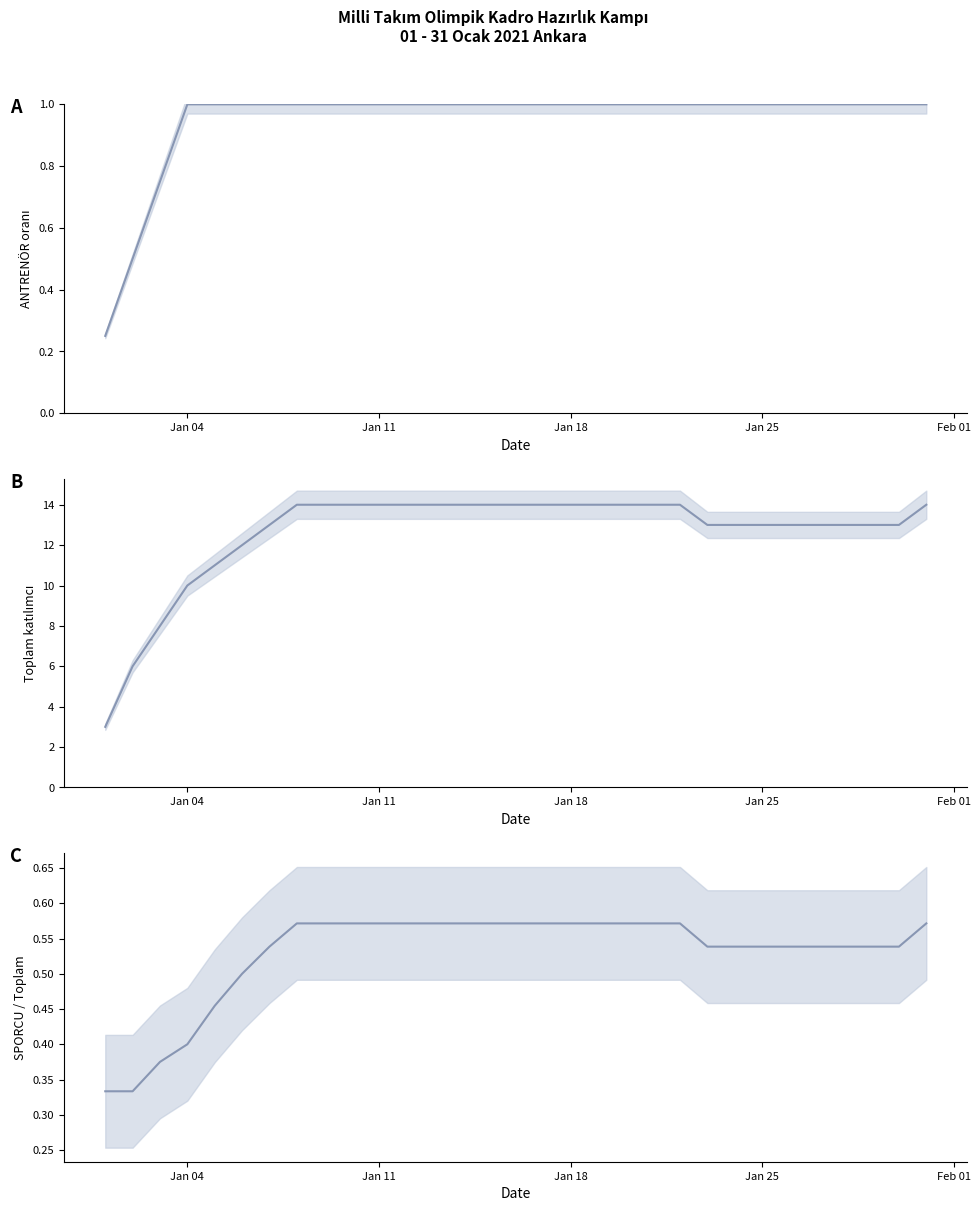

True or false: Toplam katılımcı and SPORCU / Toplam intersect in this chart.

False